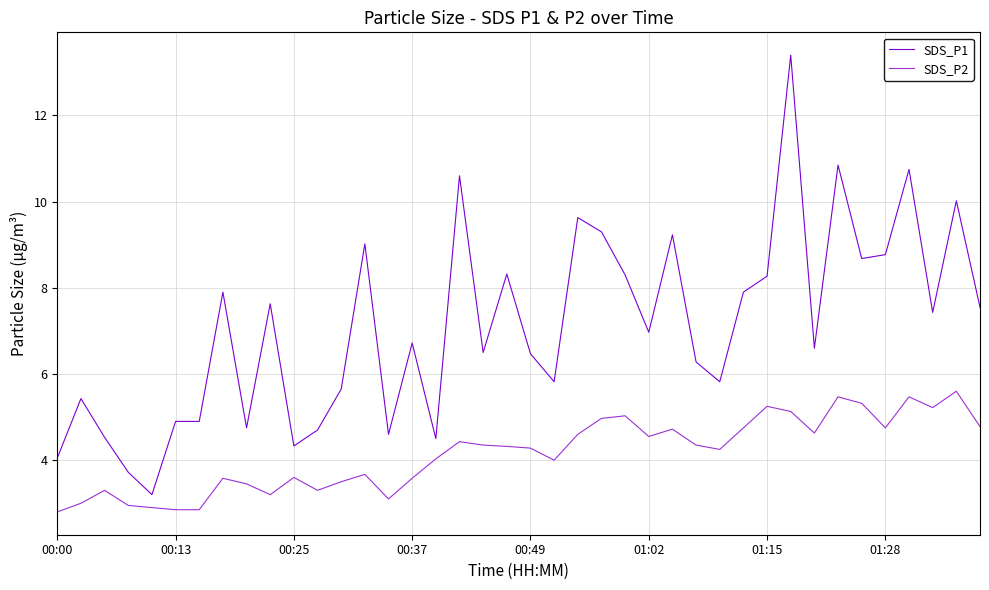

True or false: SDS_P1 and SDS_P2 cross at least once.

False